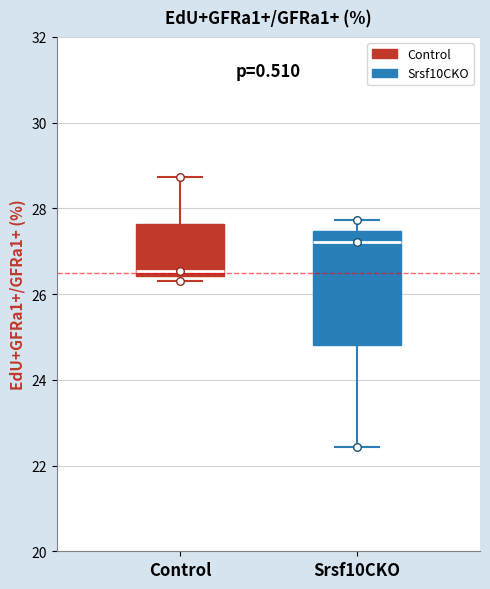

Reading left to right, read every box against the y-axis: the position of its median line, the range the box covers, and the ends of its whiskers. The values are not printed on the chart, so give them approximately, as read against the axis.

Control: median 26.6, box 26.4 to 27.6, whiskers 26.4 (just below the box's lower edge) to 28.8
Srsf10CKO: median 27.2, box 24.8 to 27.4, whiskers 22.4 to 27.8